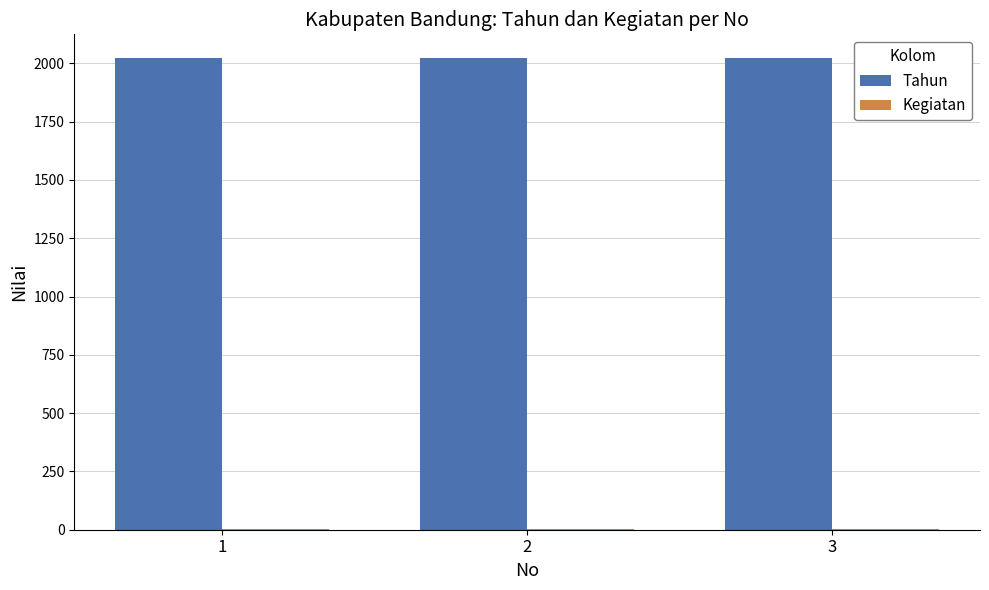

The value of Tahun at 1 is 570. True or false?

False